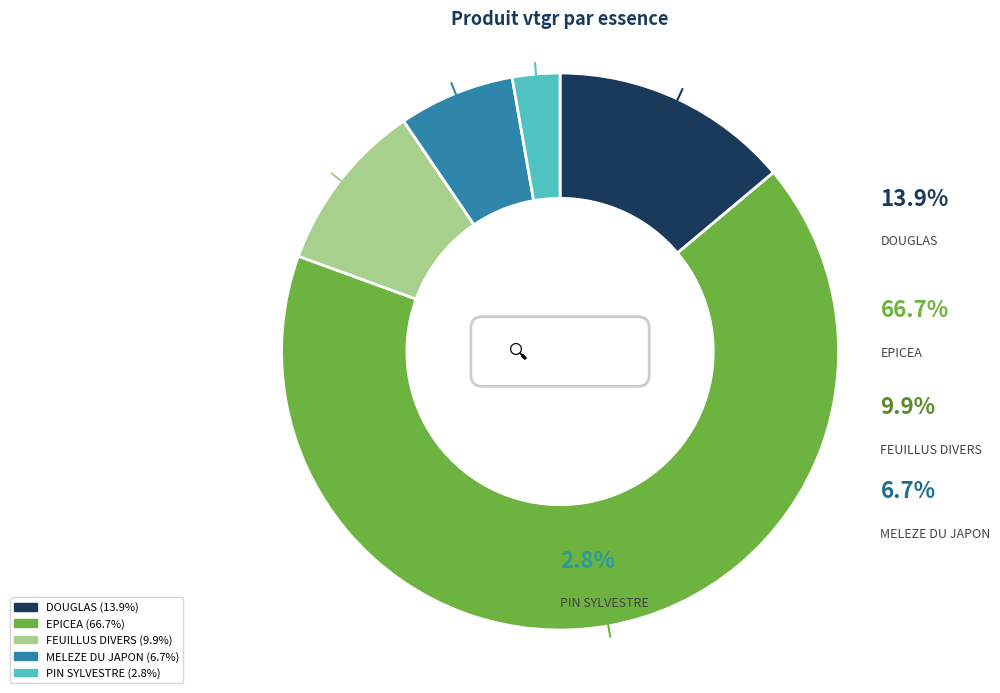

Does any single category account for the majority?

Yes